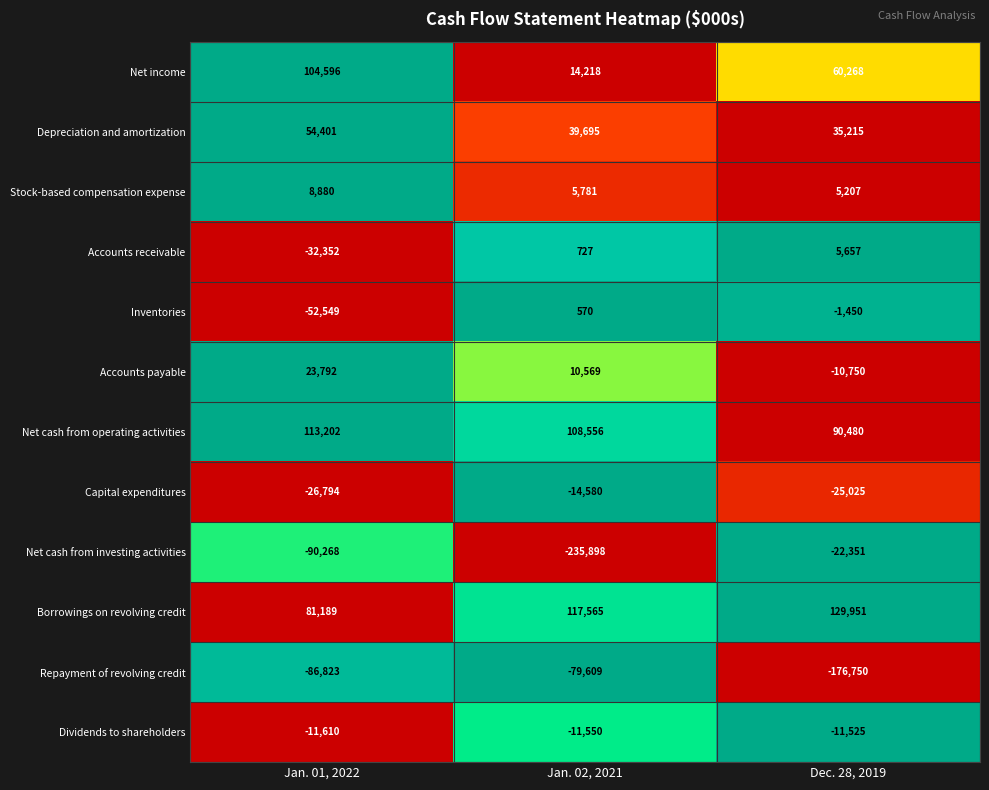

Is it true that Borrowings on revolving credit equals 80486 at Dec. 28, 2019?

False